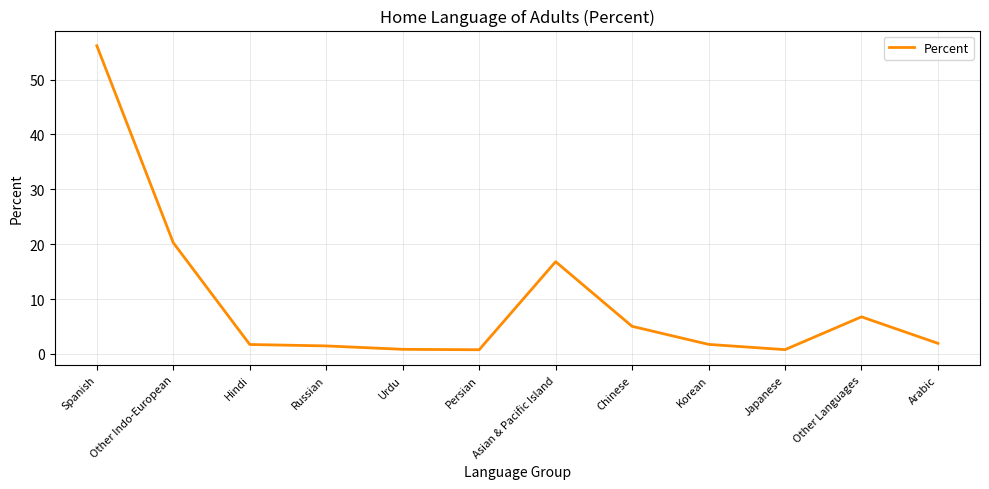

What is the difference between the maximum and minimum values?

55.4